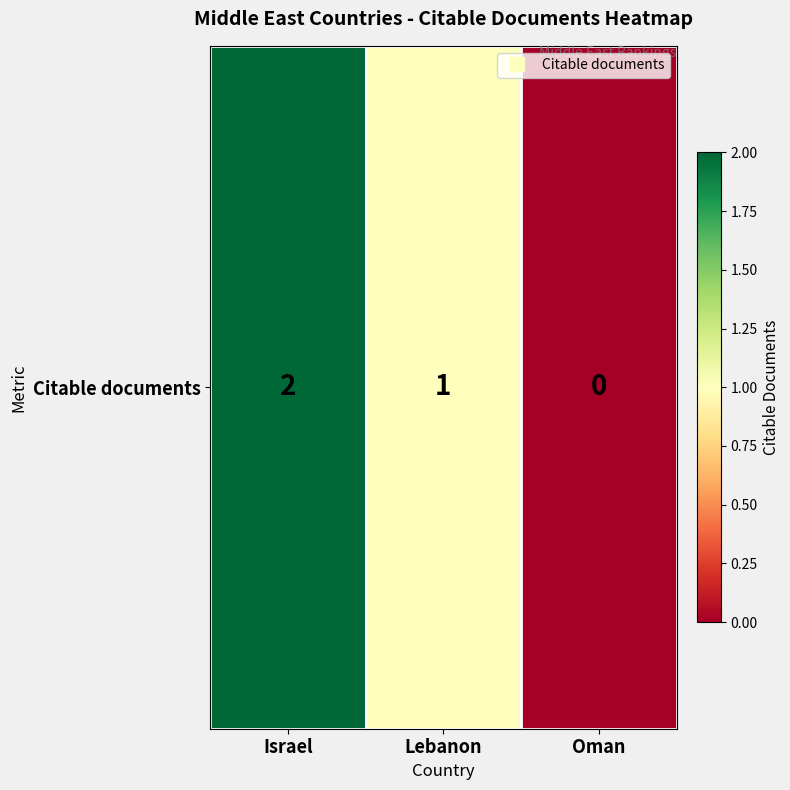

Count the values in the range 0 to 2.

3